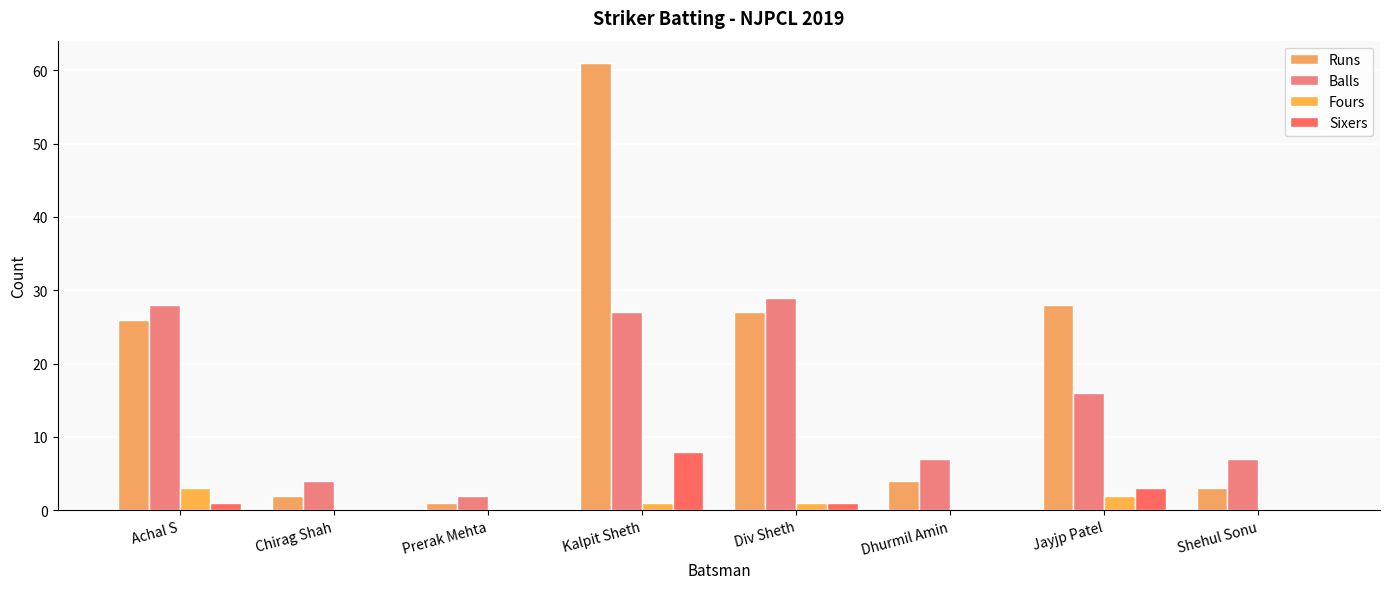

What is the label of the 7th bar from the right?

Chirag Shah